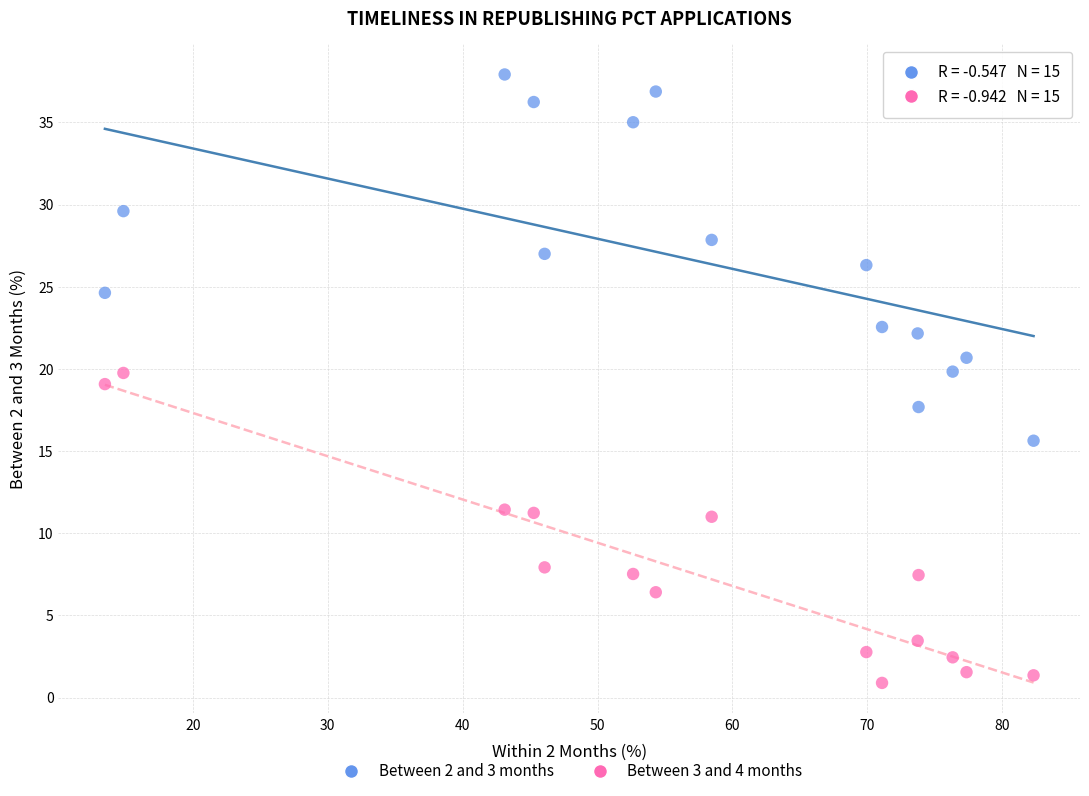

Which series has the widest spread of Y values?

Between 2 and 3 months